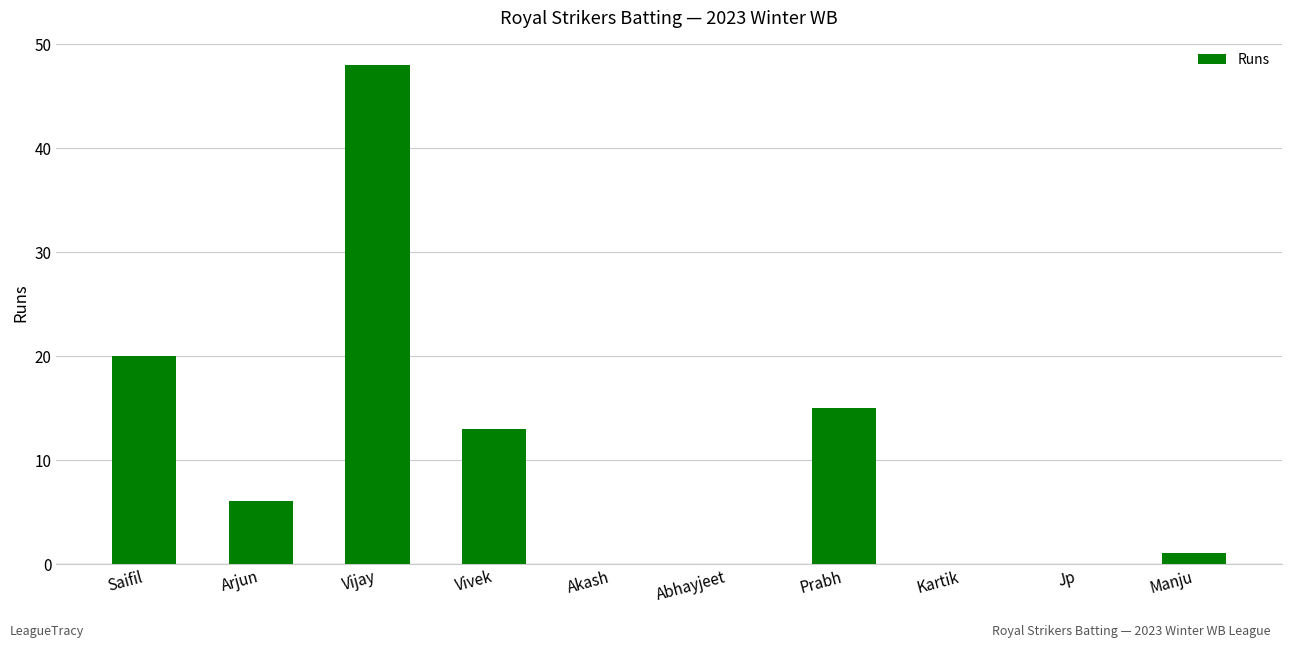

What is the change in value from Saifil to Prabh?

-5